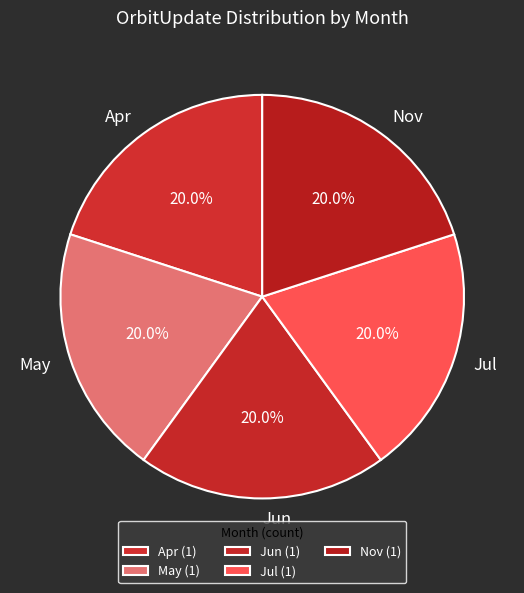

Combined, what portion of the pie is Jun and May?

40.0%